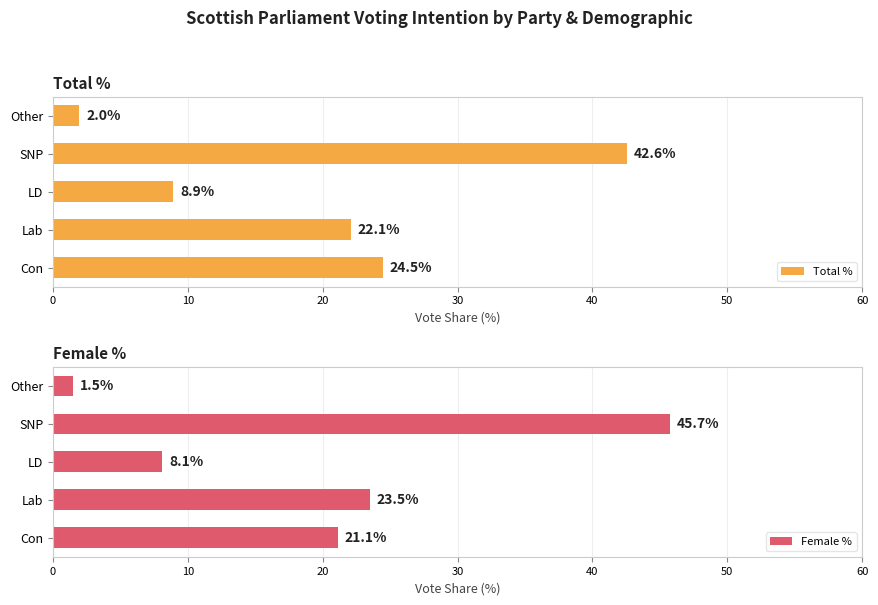

What is the difference between the second highest and minimum values in the Female % series?

22.0